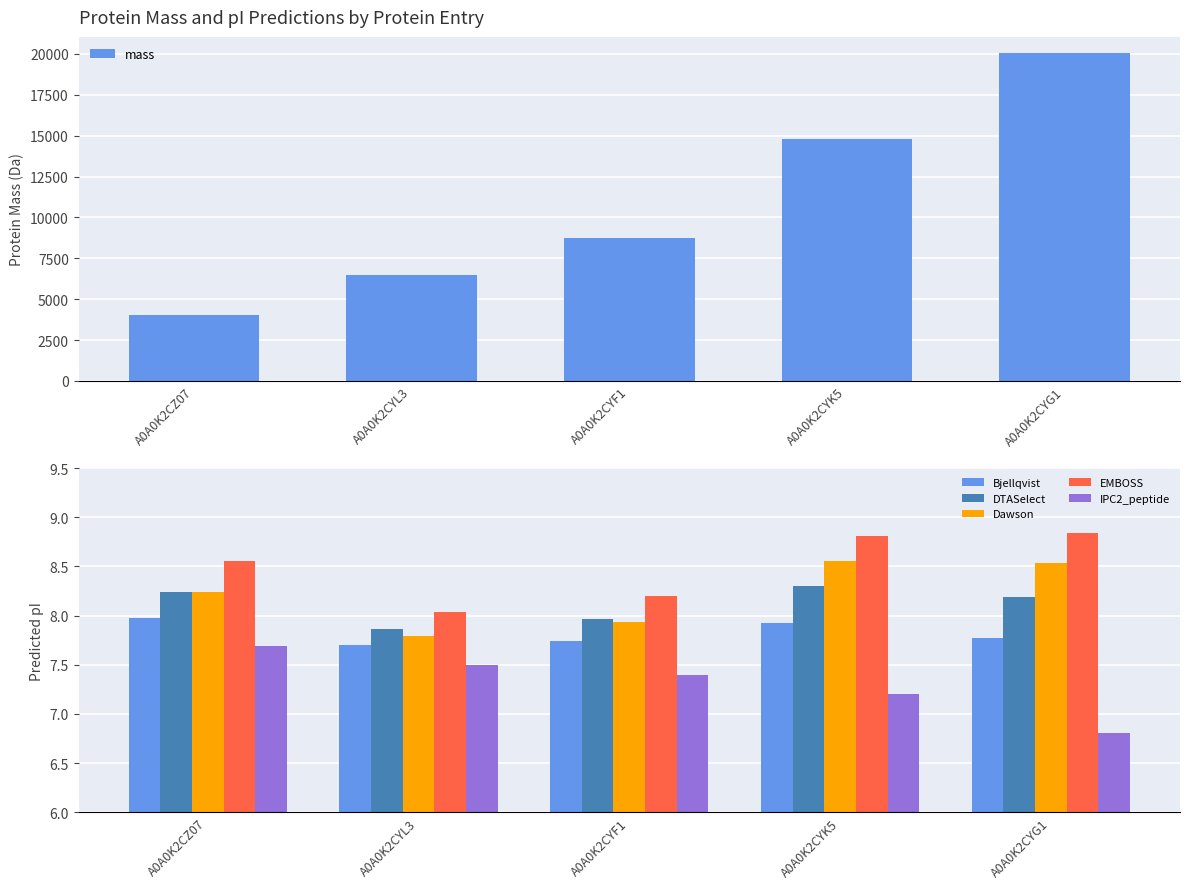

How many distinct data groups are displayed?

6